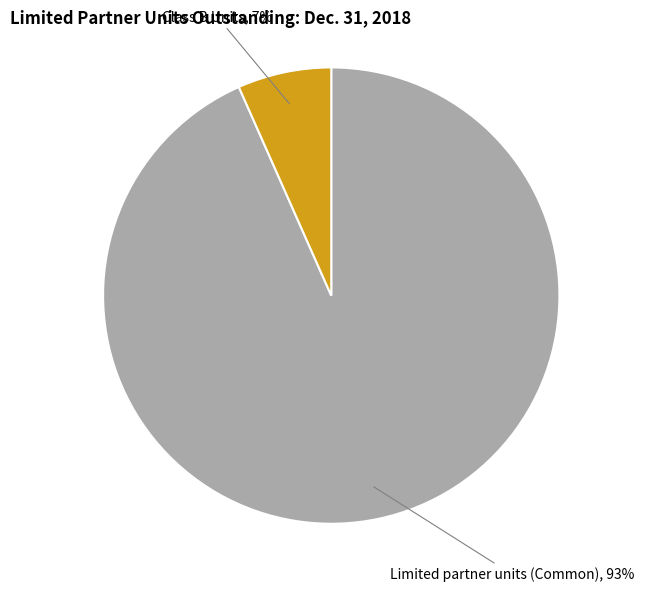

To the nearest percent, what is the combined percentage of Limited partner units (Common) and Class B Units?

100%